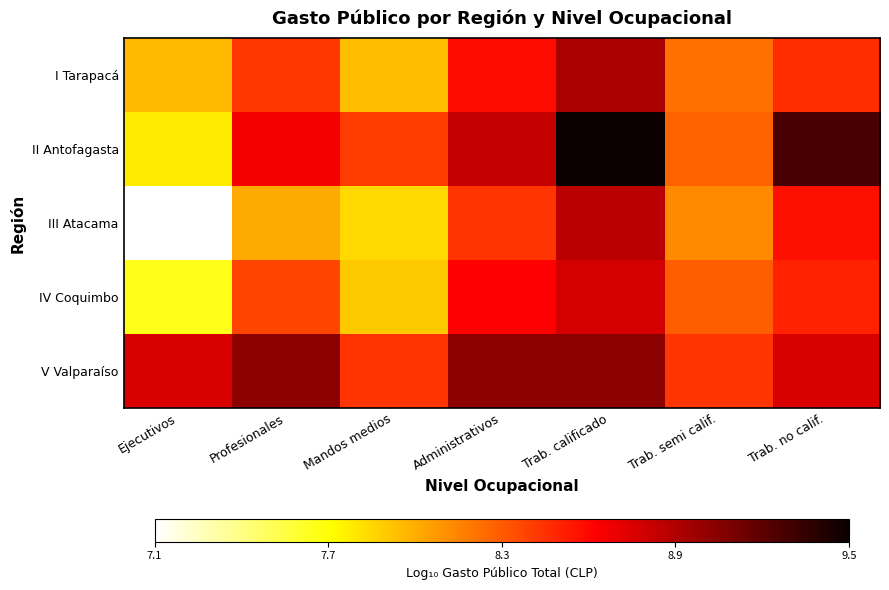

Reading left to right, what are all the values shown in this chart?

I Tarapacá: Ejecutivos=7.9	Profesionales=8.4	Mandos medios=7.9	Administrativos=8.5	Trab. calificado=8.9	Trab. semi calif.=8.2	Trab. no calif.=8.4
II Antofagasta: Ejecutivos=7.8	Profesionales=8.6	Mandos medios=8.4	Administrativos=8.8	Trab. calificado=9.5	Trab. semi calif.=8.2	Trab. no calif.=9.2
III Atacama: Ejecutivos=7.1	Profesionales=8.0	Mandos medios=7.8	Administrativos=8.4	Trab. calificado=8.8	Trab. semi calif.=8.1	Trab. no calif.=8.5
IV Coquimbo: Ejecutivos=7.6	Profesionales=8.4	Mandos medios=7.9	Administrativos=8.6	Trab. calificado=8.7	Trab. semi calif.=8.3	Trab. no calif.=8.5
V Valparaíso: Ejecutivos=8.7	Profesionales=9.0	Mandos medios=8.4	Administrativos=9.0	Trab. calificado=9.0	Trab. semi calif.=8.4	Trab. no calif.=8.7